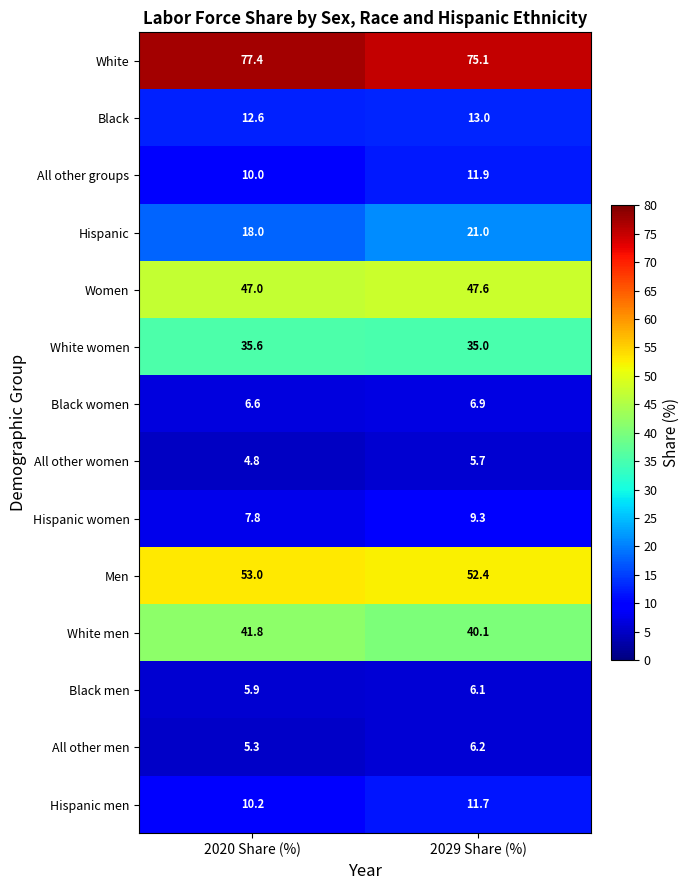

Reading left to right, extract all data points from this chart.

White: 2020 Share (%)=77.4	2029 Share (%)=75.1
Black: 2020 Share (%)=12.6	2029 Share (%)=13.0
All other groups: 2020 Share (%)=10.0	2029 Share (%)=11.9
Hispanic: 2020 Share (%)=18.0	2029 Share (%)=21.0
Women: 2020 Share (%)=47.0	2029 Share (%)=47.6
White women: 2020 Share (%)=35.6	2029 Share (%)=35.0
Black women: 2020 Share (%)=6.6	2029 Share (%)=6.9
All other women: 2020 Share (%)=4.8	2029 Share (%)=5.7
Hispanic women: 2020 Share (%)=7.8	2029 Share (%)=9.3
Men: 2020 Share (%)=53.0	2029 Share (%)=52.4
White men: 2020 Share (%)=41.8	2029 Share (%)=40.1
Black men: 2020 Share (%)=5.9	2029 Share (%)=6.1
All other men: 2020 Share (%)=5.3	2029 Share (%)=6.2
Hispanic men: 2020 Share (%)=10.2	2029 Share (%)=11.7